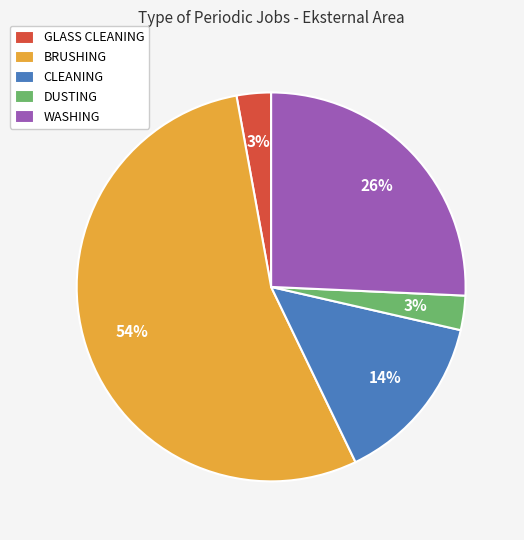

What percentage is the DUSTING slice, to the nearest percent?

3%